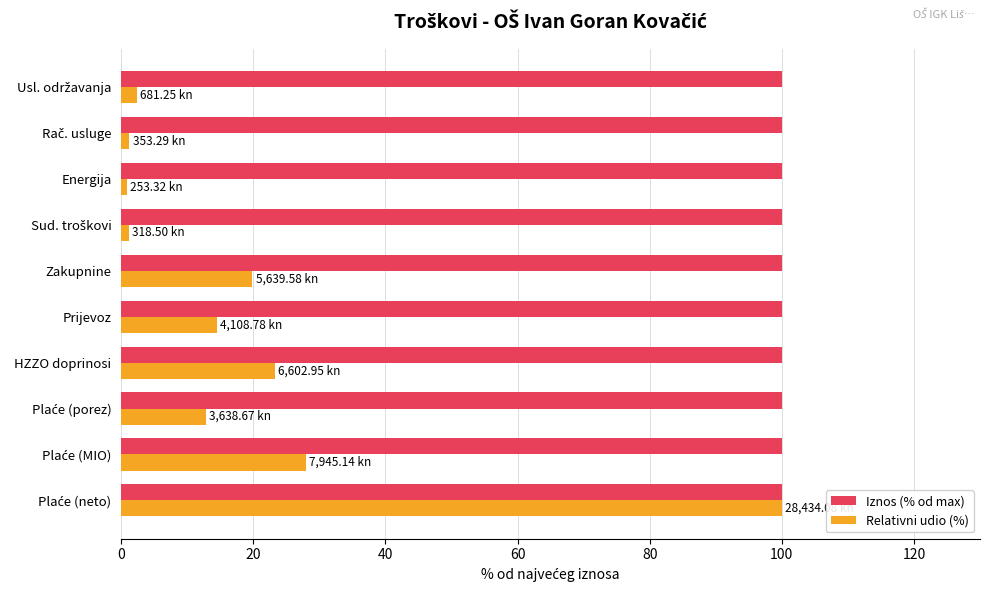

What is the total value across all series at Prijevoz?

114.5